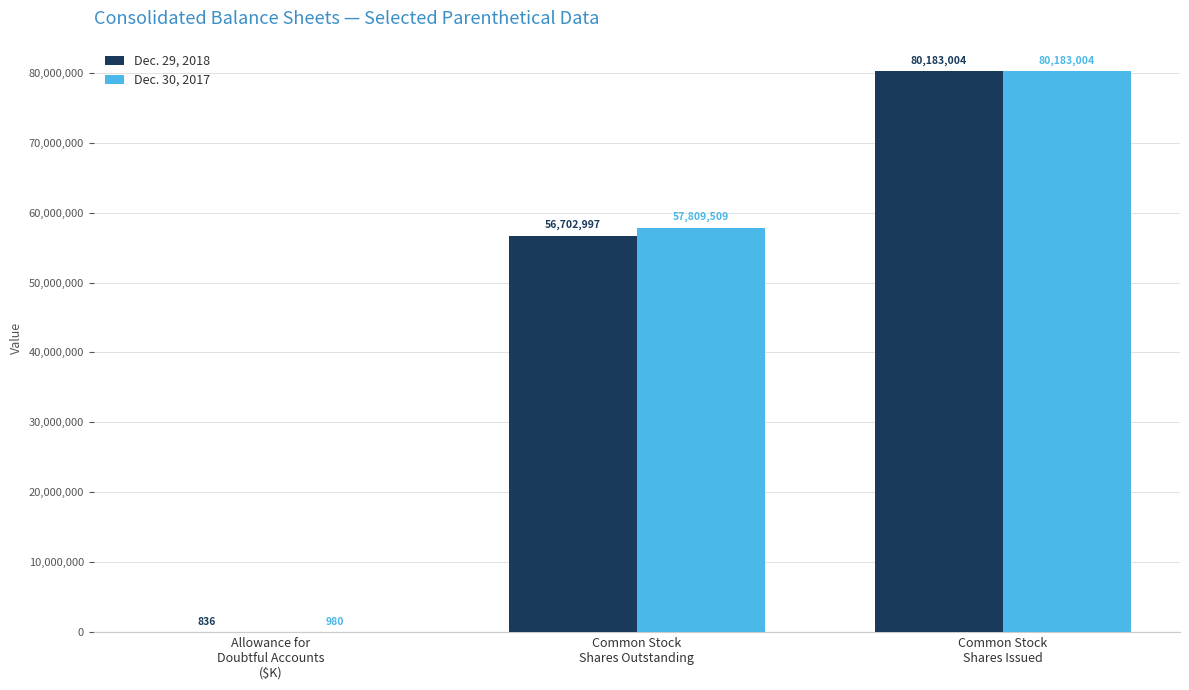

How many Dec. 30, 2017 values are between 980 and 80183004?

3